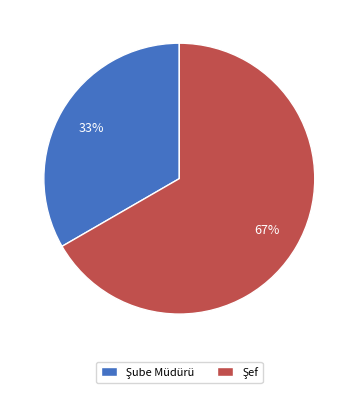

Is there any slice that represents more than half of the pie?

Yes